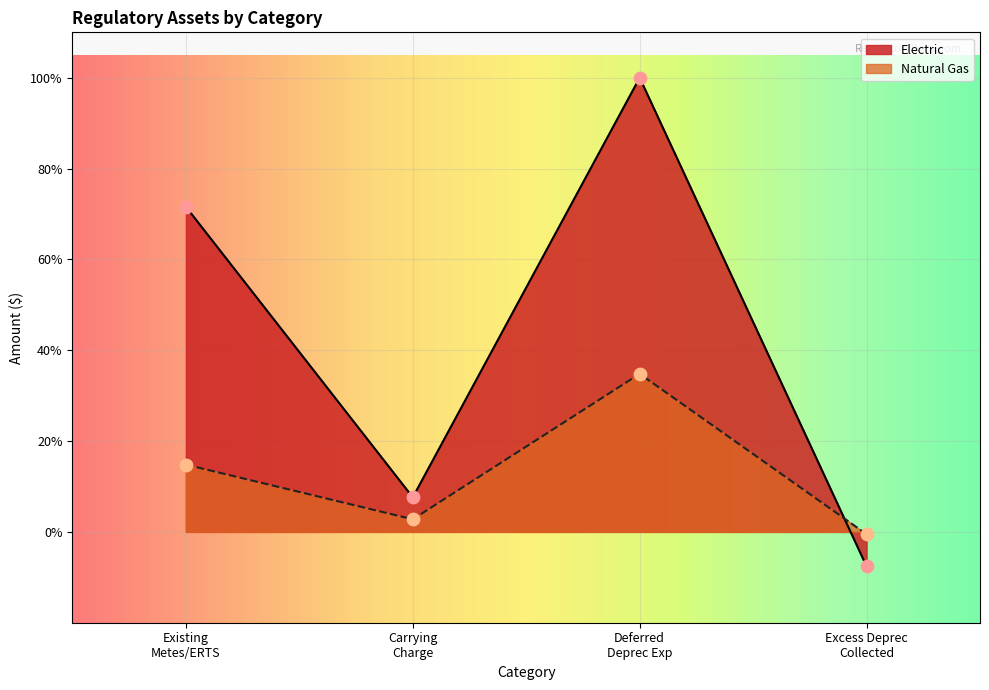

At how many categories does at least one series exceed 50?

2